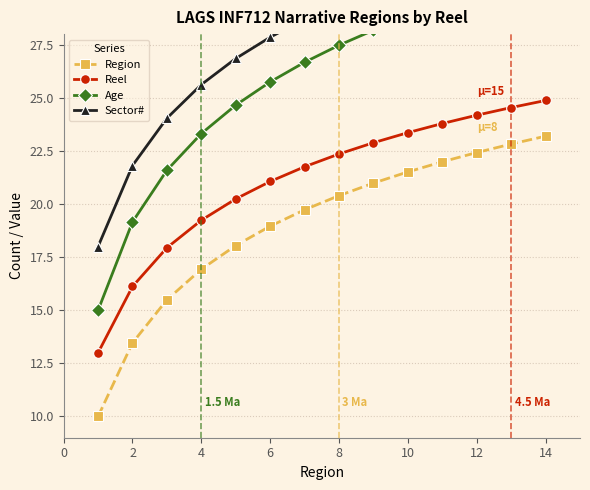

At which label does Reel first exceed 22?

8